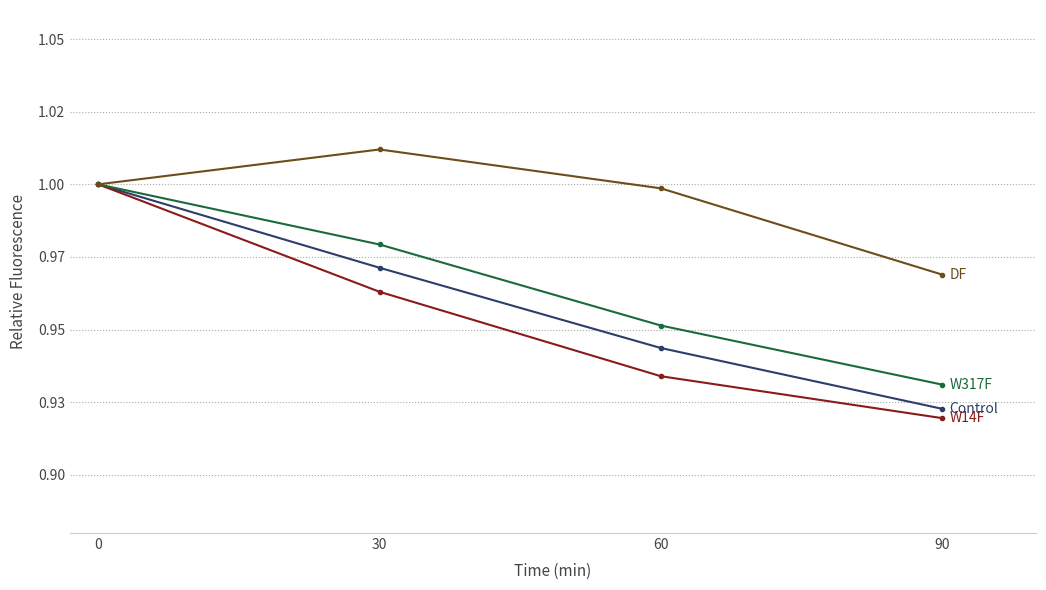

Is this an area chart (filled region under the line)?

No